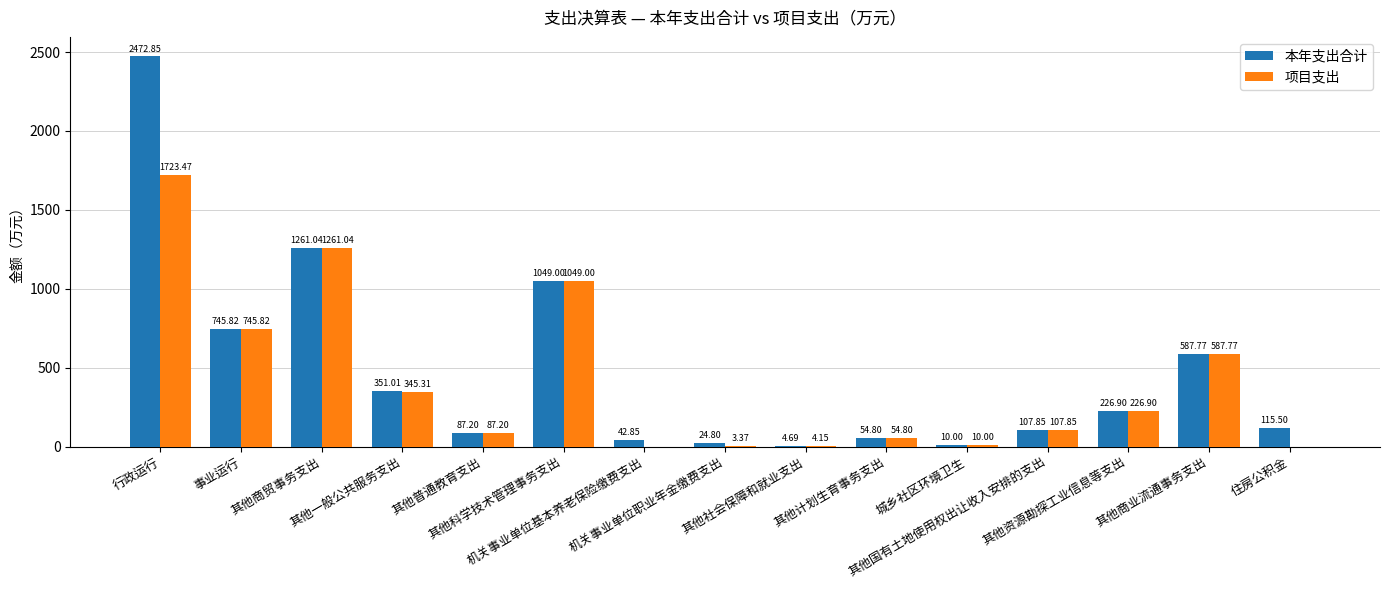

True or false: 项目支出 has a value of 2896.5 at 行政运行.

False